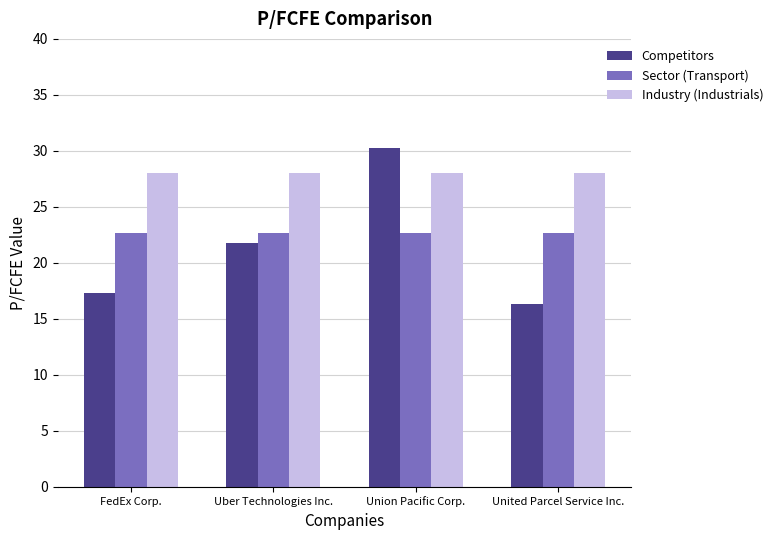

Read the Competitors value at United Parcel Service Inc..

16.3